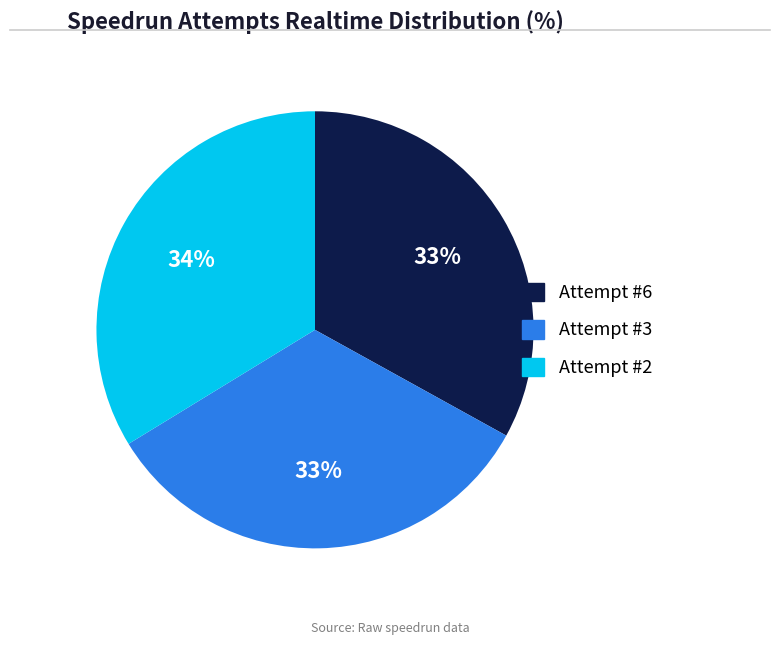

True or false: Attempt #3 accounts for 21% of the total.

False